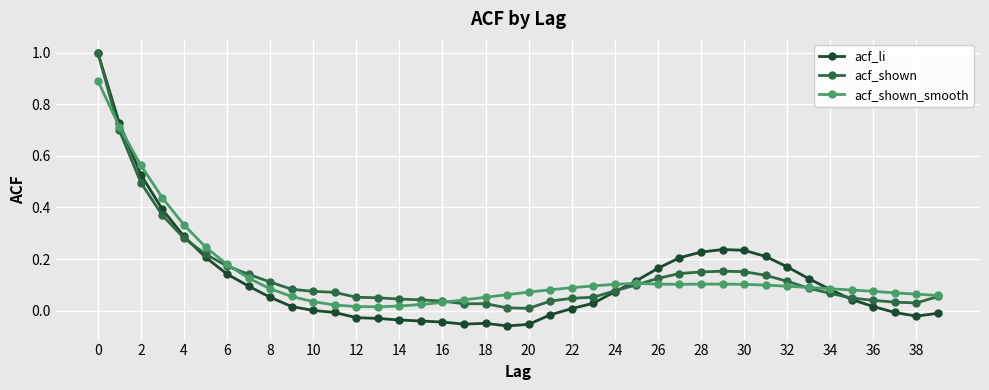

What is the highest value of the acf_li series?

1.0